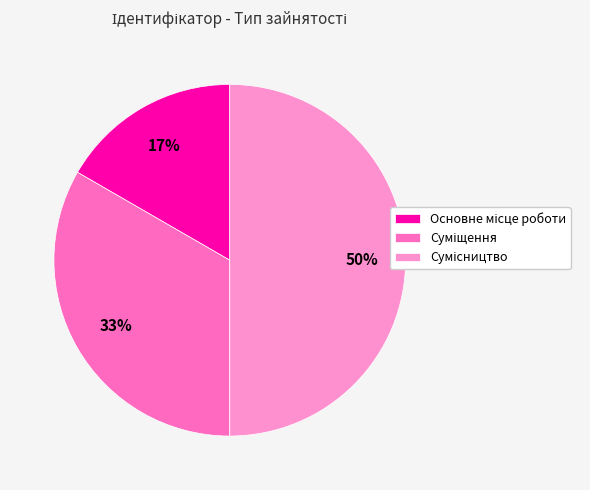

To the nearest percent, what is the average slice percentage?

33%